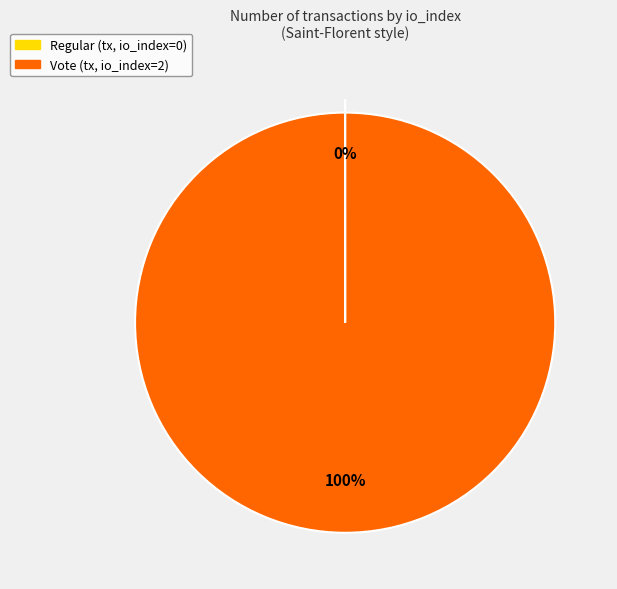

To the nearest percent, what is the average slice percentage?

50%